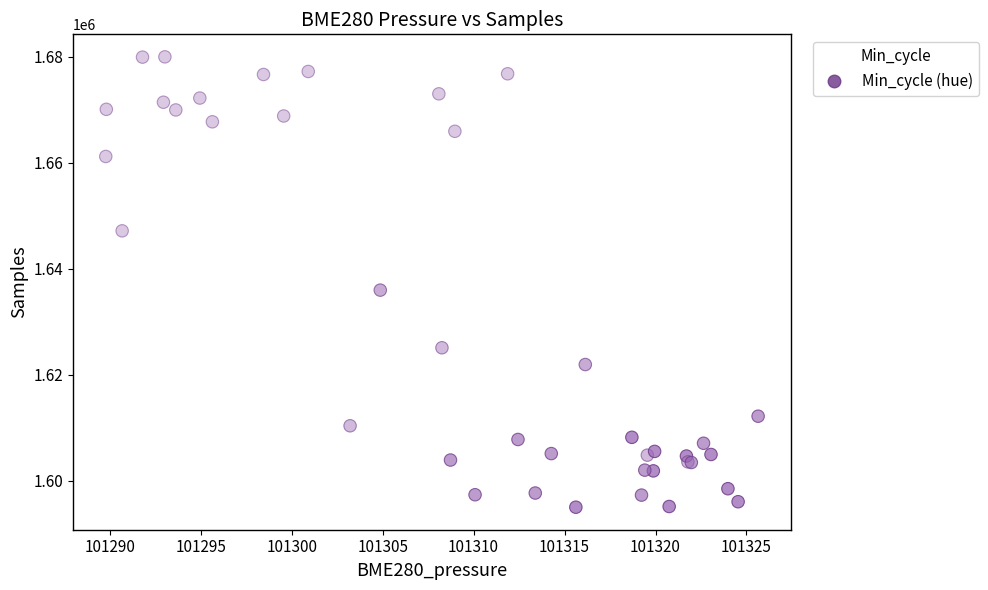

What Y value in the scatter plot is closest to 1637496?

1635966